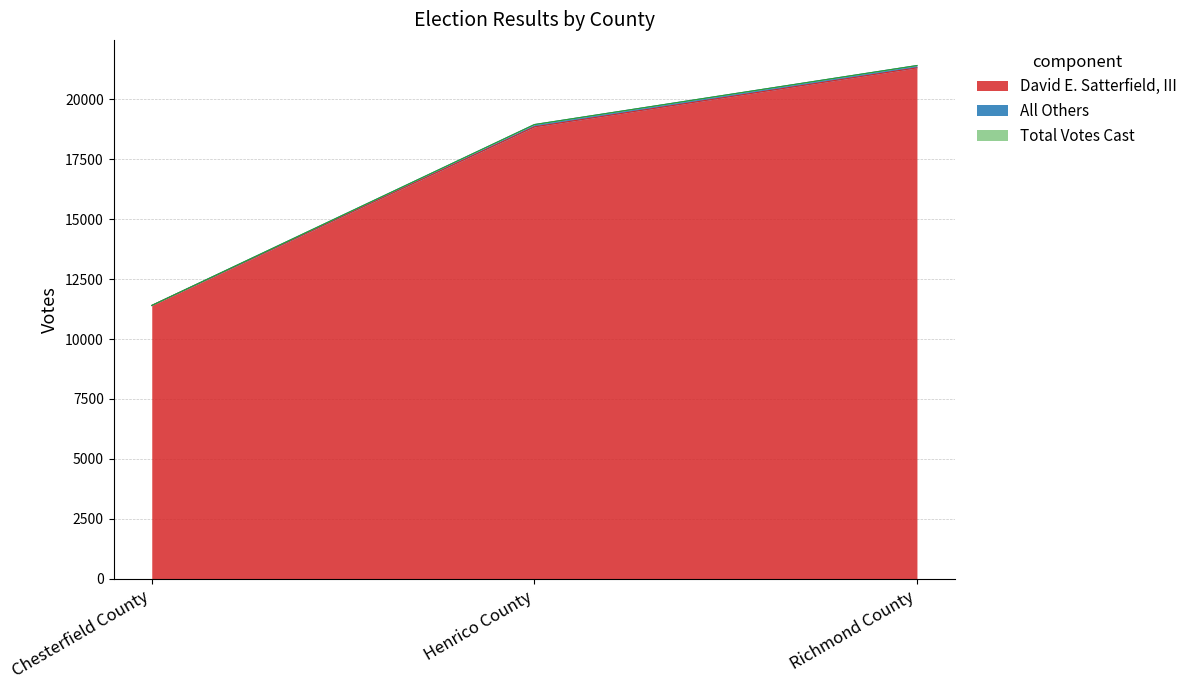

Reading left to right, list all the values displayed in this chart.

David E. Satterfield, III: 11401	18855	21320
Total Votes Cast: 11401	18951	21415